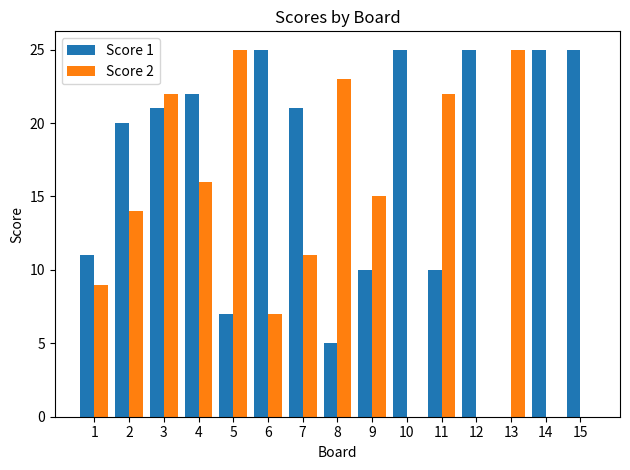

Which series changed the most between 1 and 4?

Score 1